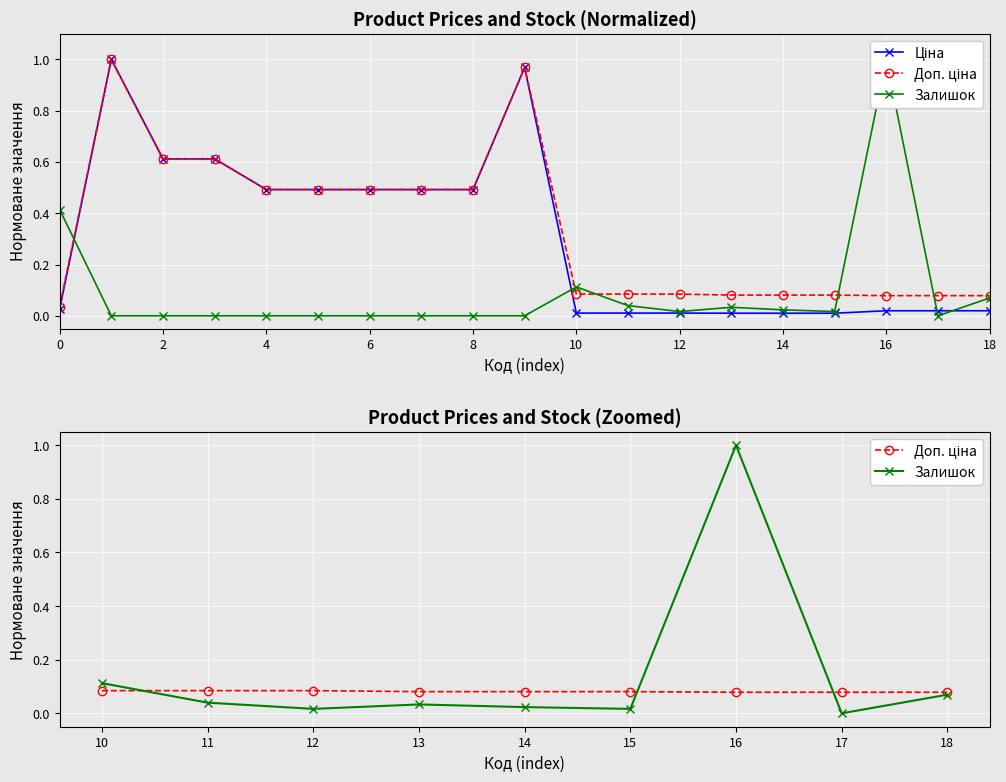

Count the number of categories in the chart.

19